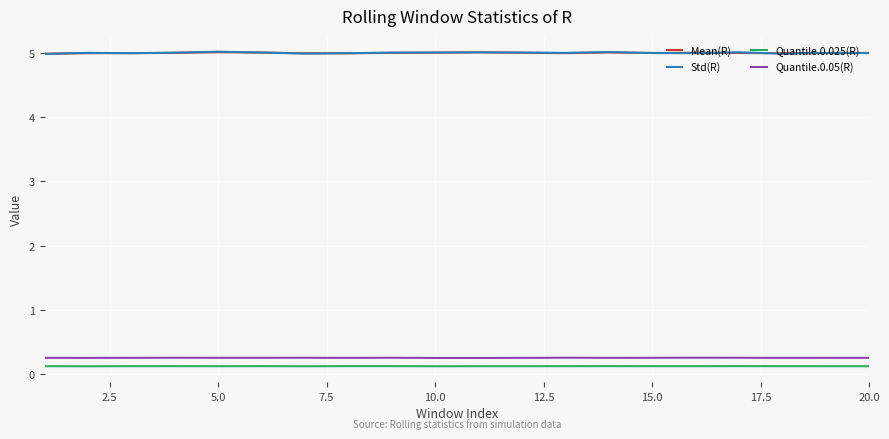

What is the maximum value shown in the chart?

5.0